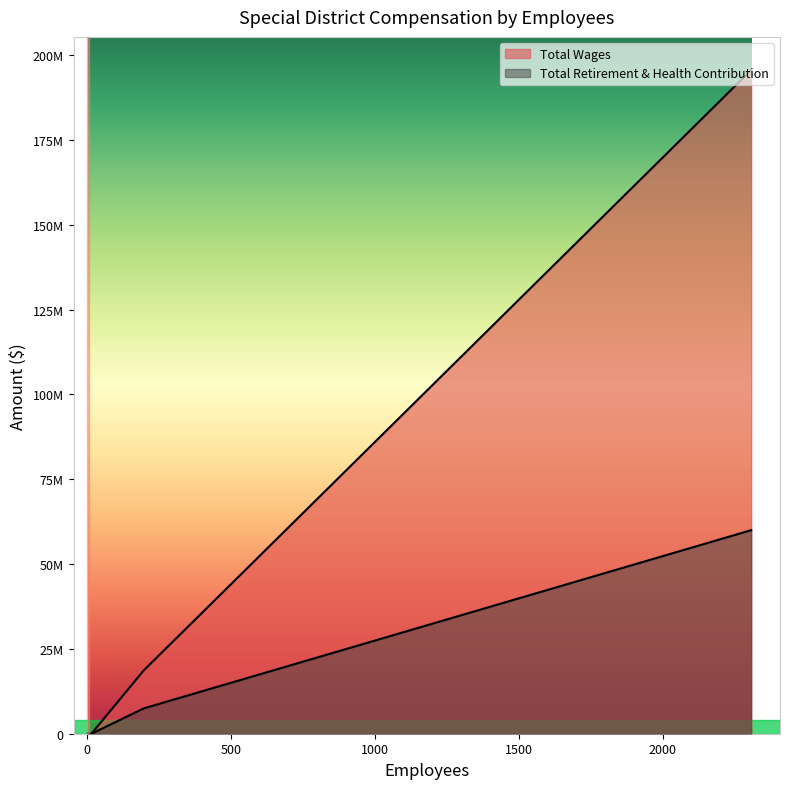

What are all the series names shown in the legend?

Total Wages, Total Retirement & Health Contribution